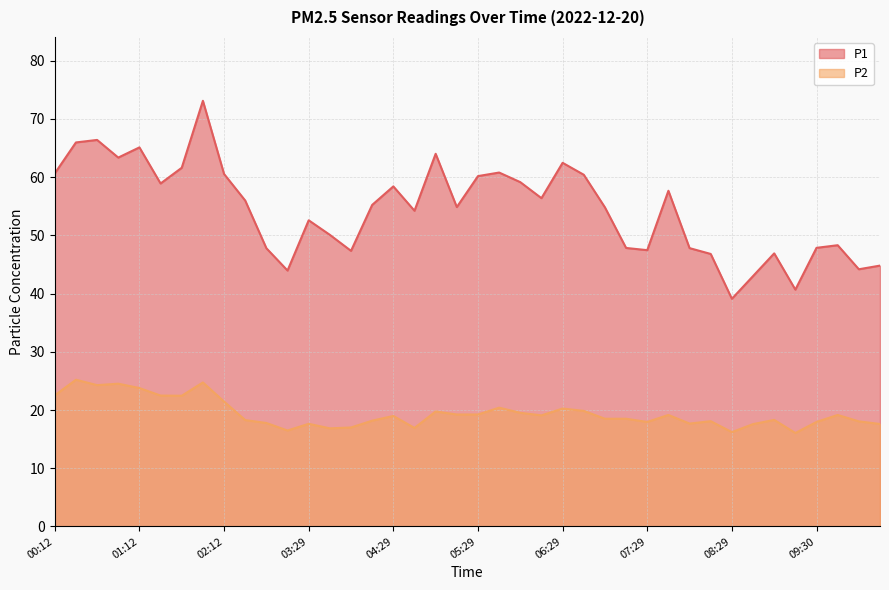

Which category has the lowest value across all series?

09:15